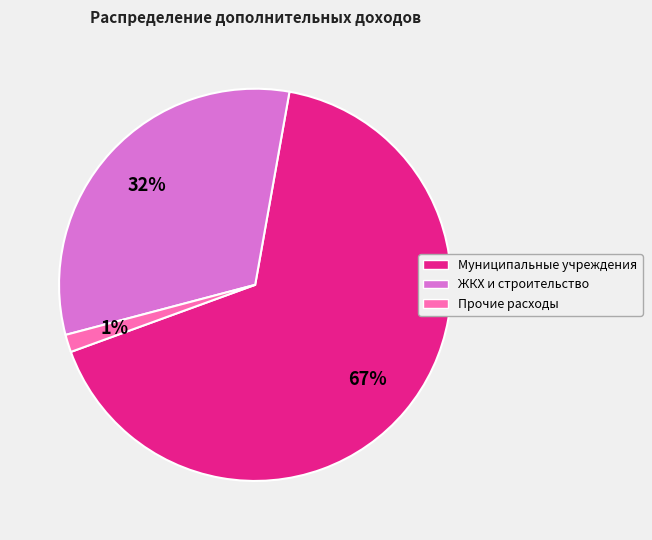

Rank the categories by value from highest to lowest.

Муниципальные учреждения, ЖКХ и строительство, Прочие расходы